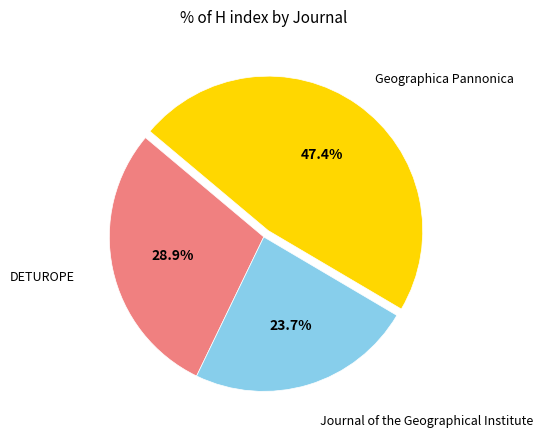

To the nearest percent, what is the combined percentage of DETUROPE and Geographica Pannonica?

76%